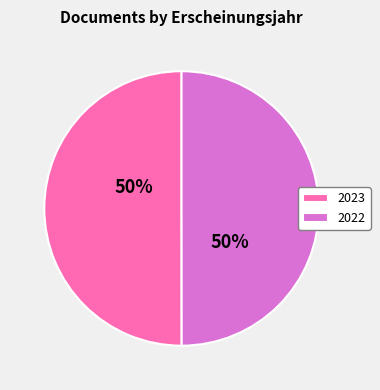

Approximately how many times larger is the value at 2023 compared to 2022?

1.0